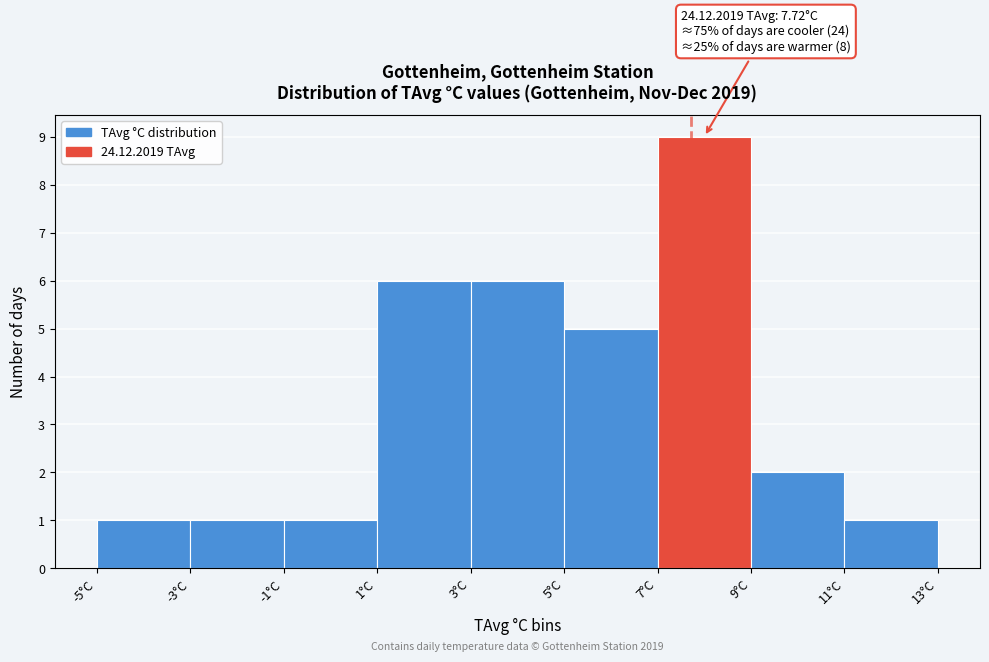

Which range on the x-axis has the tallest bar?

7 to 9